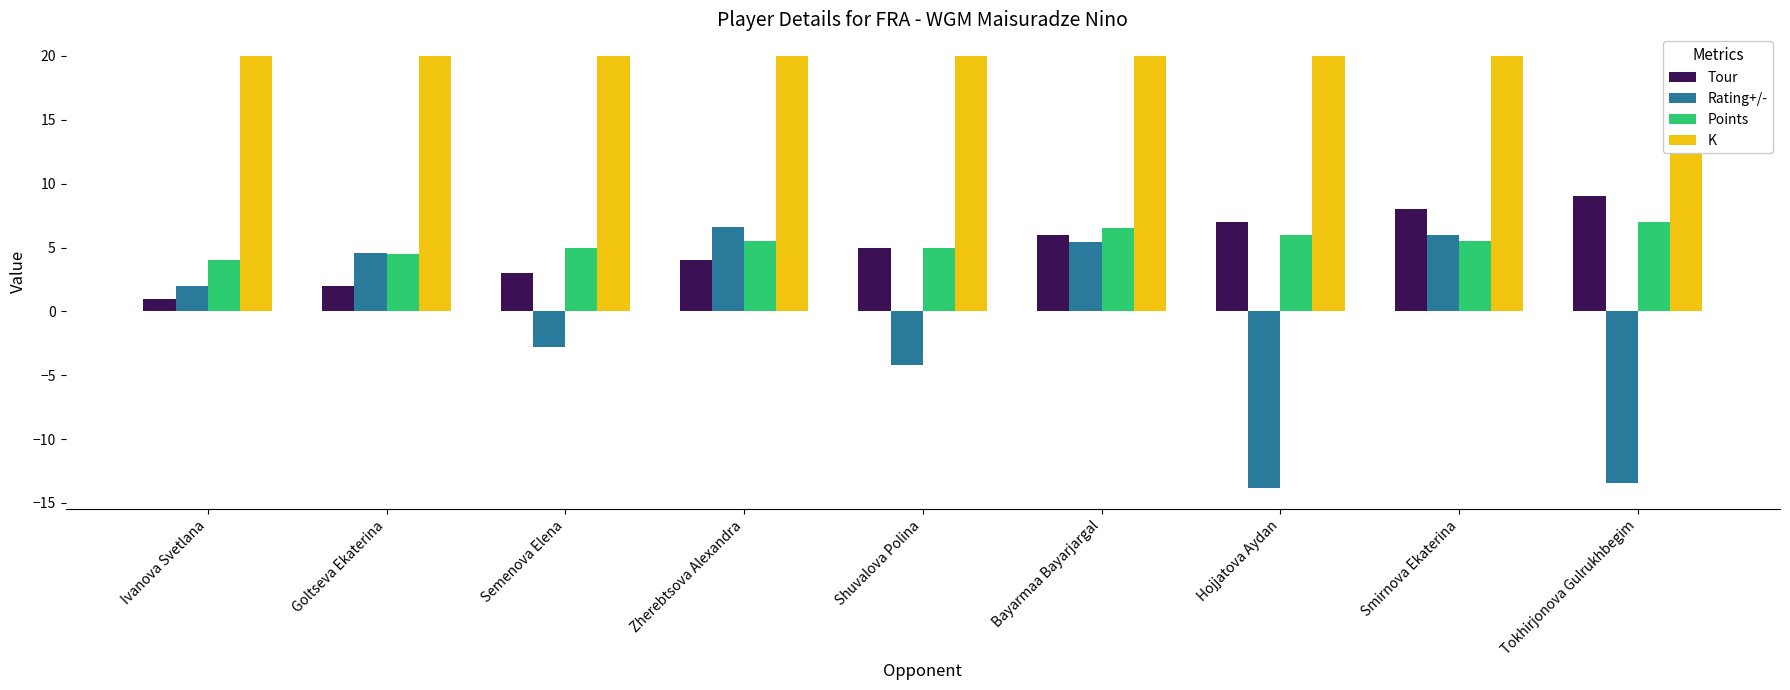

What is the sum of the K values at Hojjatova Aydan and Shuvalova Polina?

40.0